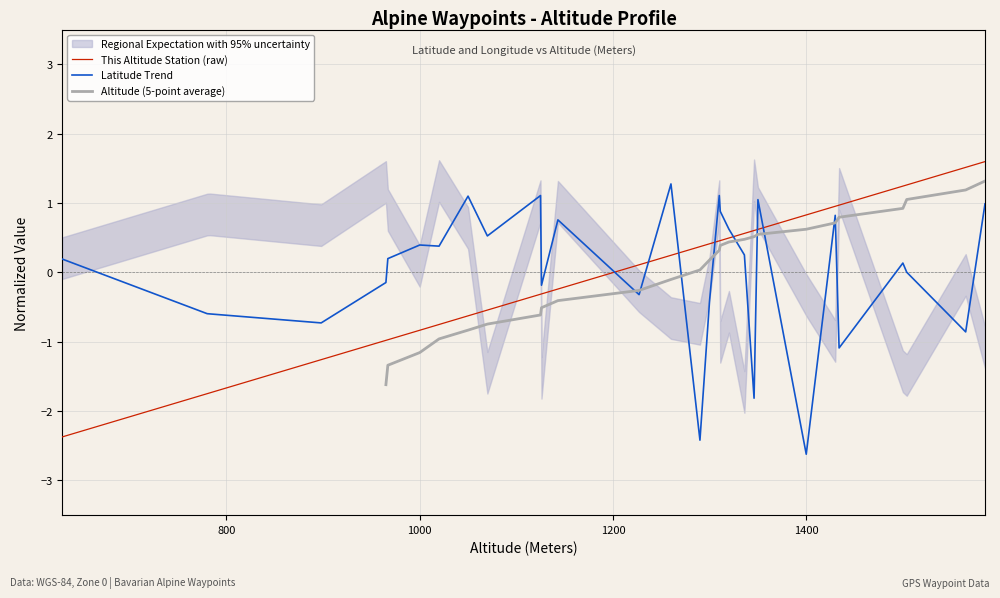

True or false: This Altitude Station (raw) has more than 2 points higher than both neighbors.

False